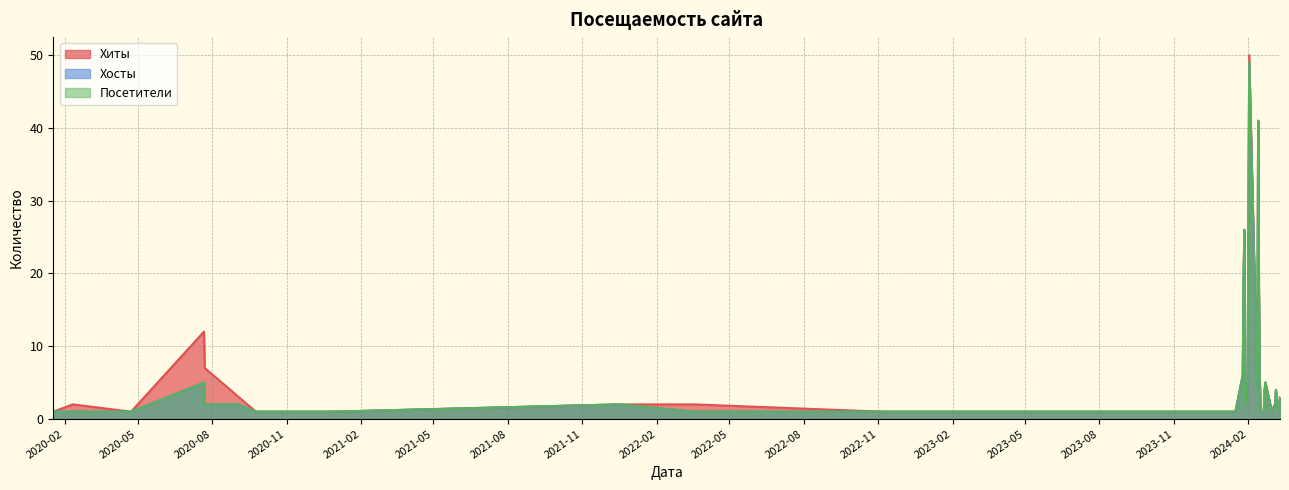

Reading right to left, extract all data points from this chart.

Хиты: 3	1	2	2	4	2	1	2	5	4	1	1	6	18	41	4	50	27	5	3	2	26	19	6	1	1	1	1	1	1	2	2	1	1	3	7	12	1	2	1
Хосты: 3	1	2	2	4	2	1	2	5	4	1	1	6	18	41	4	49	27	5	3	2	26	19	6	1	1	1	1	1	1	1	2	1	1	2	2	5	1	1	1
Посетители: 3	1	2	2	4	2	1	2	5	4	1	1	6	18	41	4	49	27	5	3	2	26	19	6	1	1	1	1	1	1	1	2	1	1	2	2	5	1	1	1